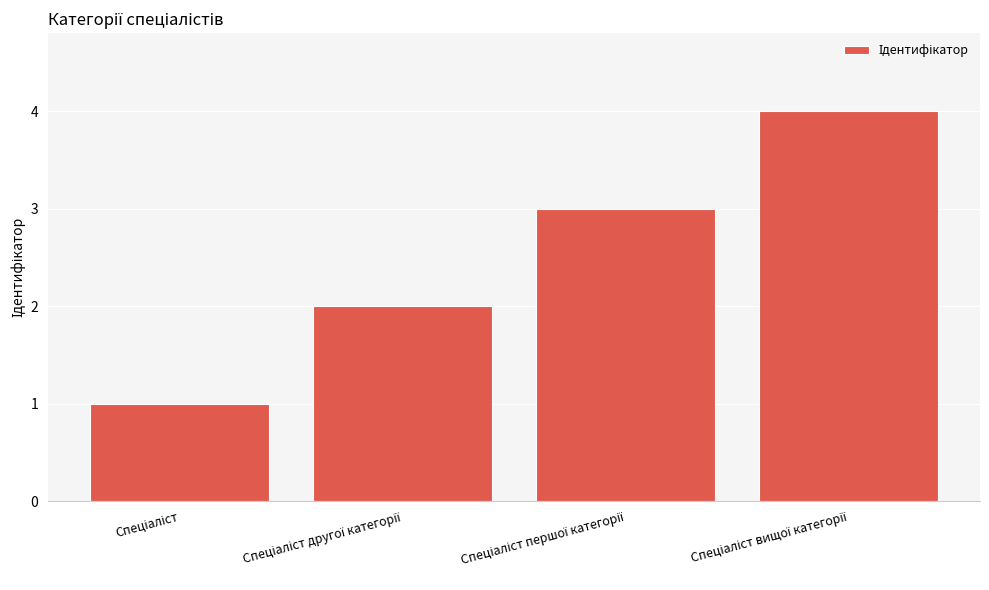

What is the maximum value shown in the chart?

4